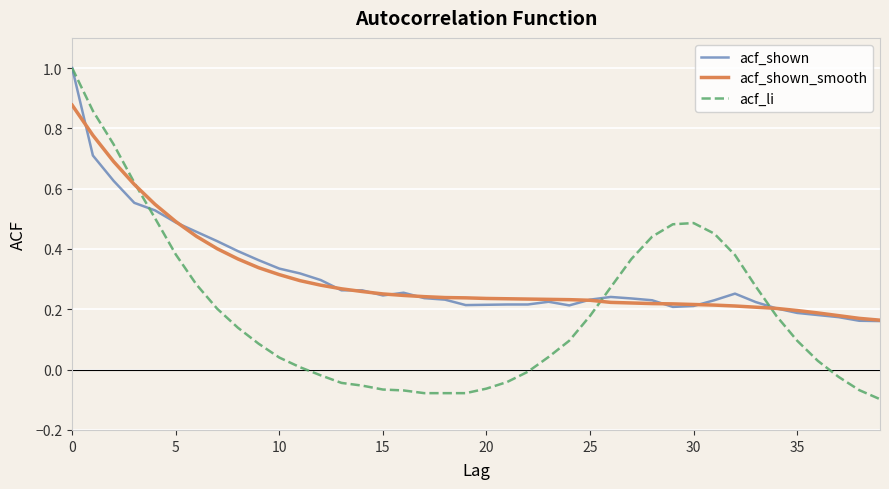

What is the highest value of the acf_shown series?

1.0